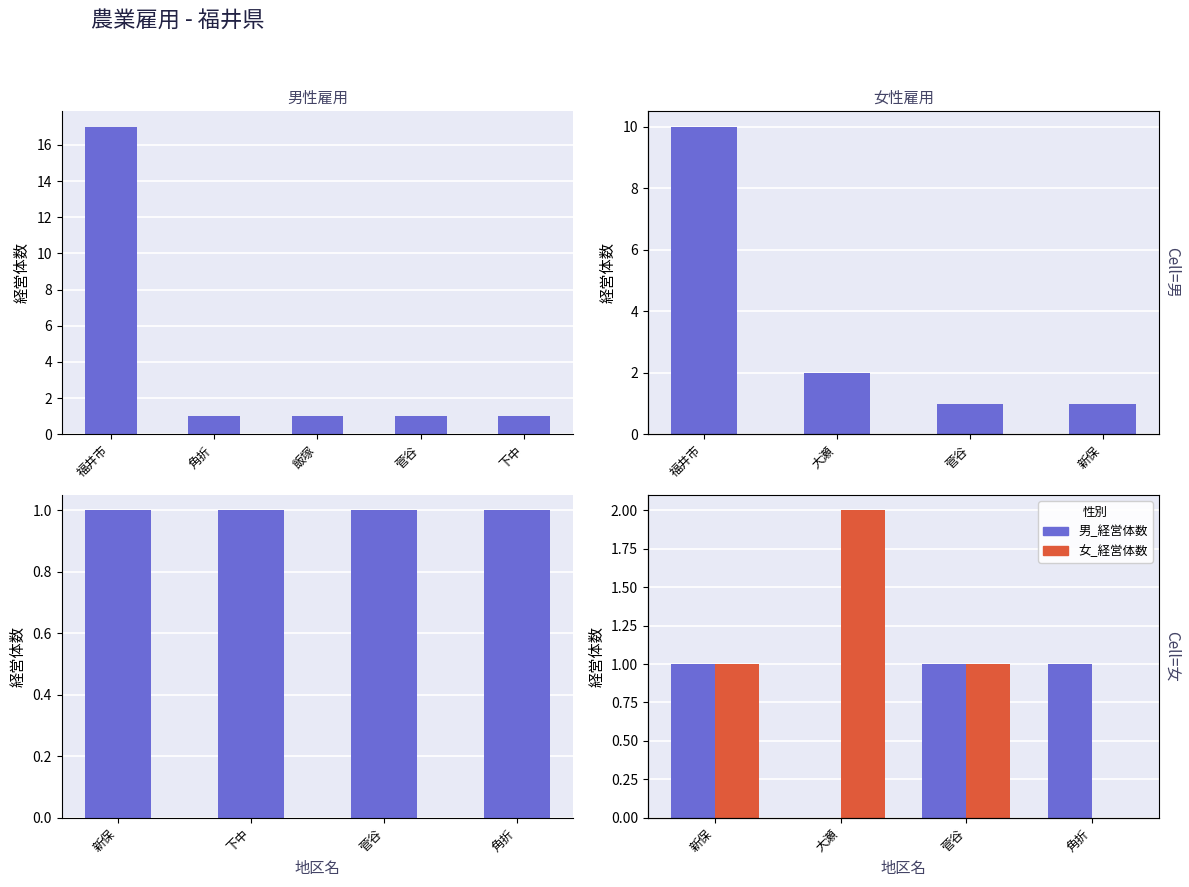

Which series has the largest range (max minus min)?

女_経営体数